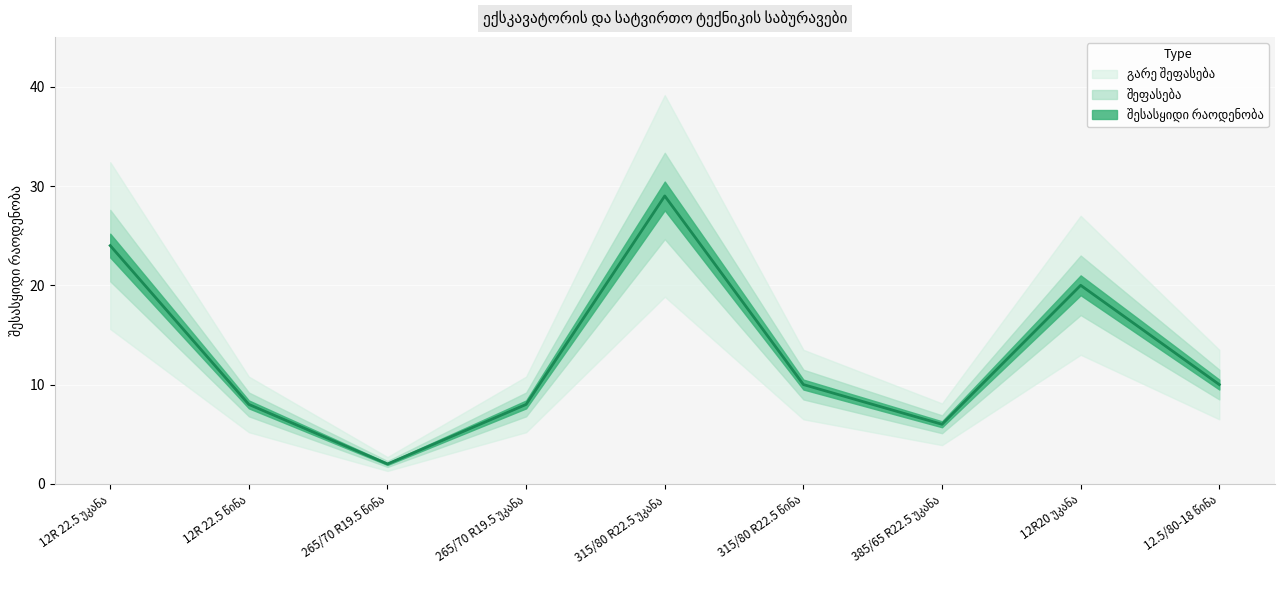

Rank the categories by value from highest to lowest.

315/80 R22.5 უკანა, 12R 22.5 უკანა, 12R20 უკანა, 315/80 R22.5 წინა, 12.5/80-18 წინა, 12R 22.5 წინა, 265/70 R19.5 უკანა, 385/65 R22.5 უკანა, 265/70 R19.5 წინა